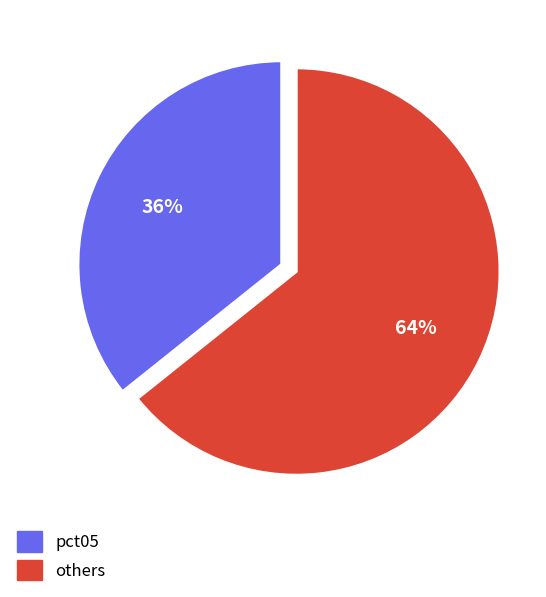

Does any single category account for the majority?

Yes